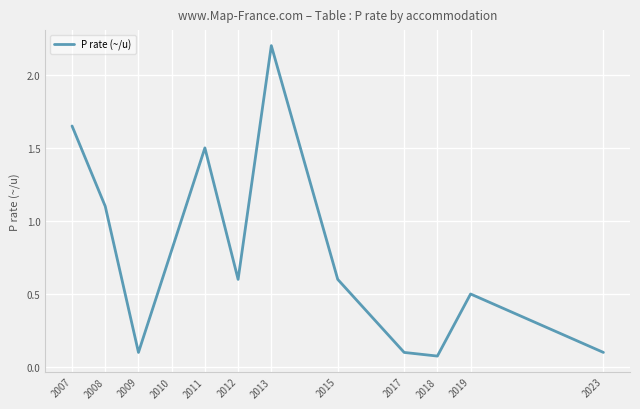

How many interior local peaks (higher than both neighbors) does the data have?

3